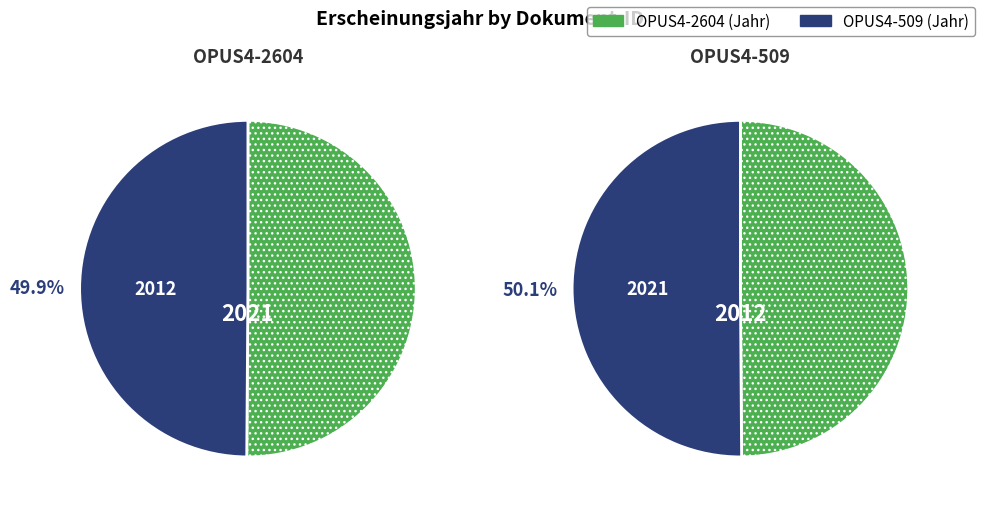

To the nearest percent, what is the combined percentage of OPUS4-509 and OPUS4-2604?

100%